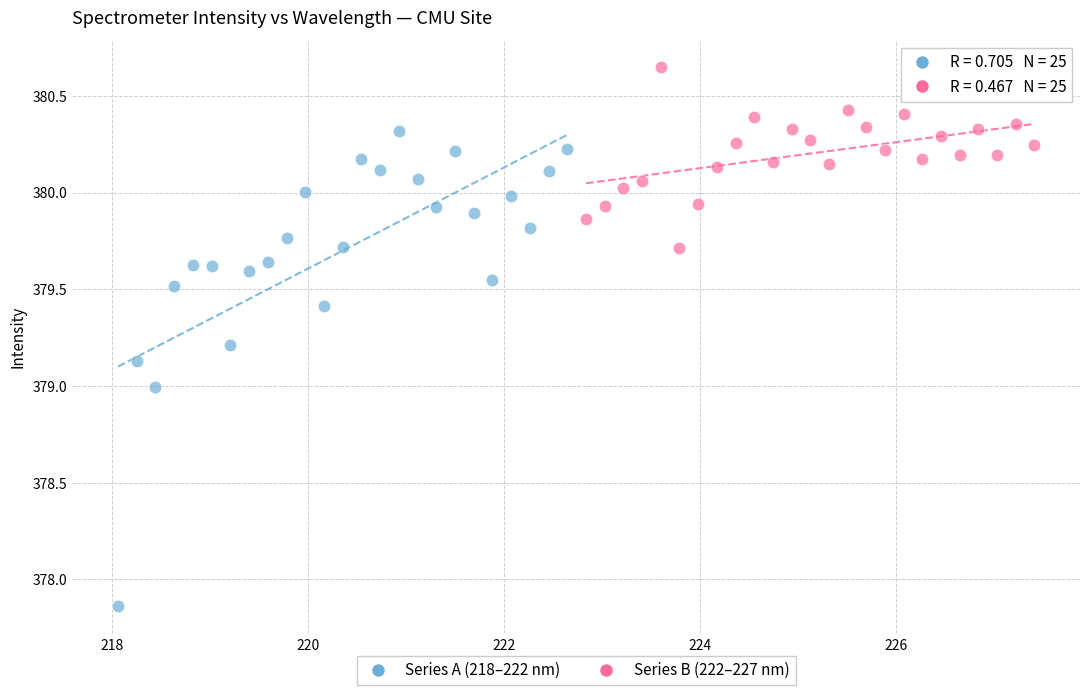

Which series has the largest Y range (max minus min)?

Series A (218–222 nm)